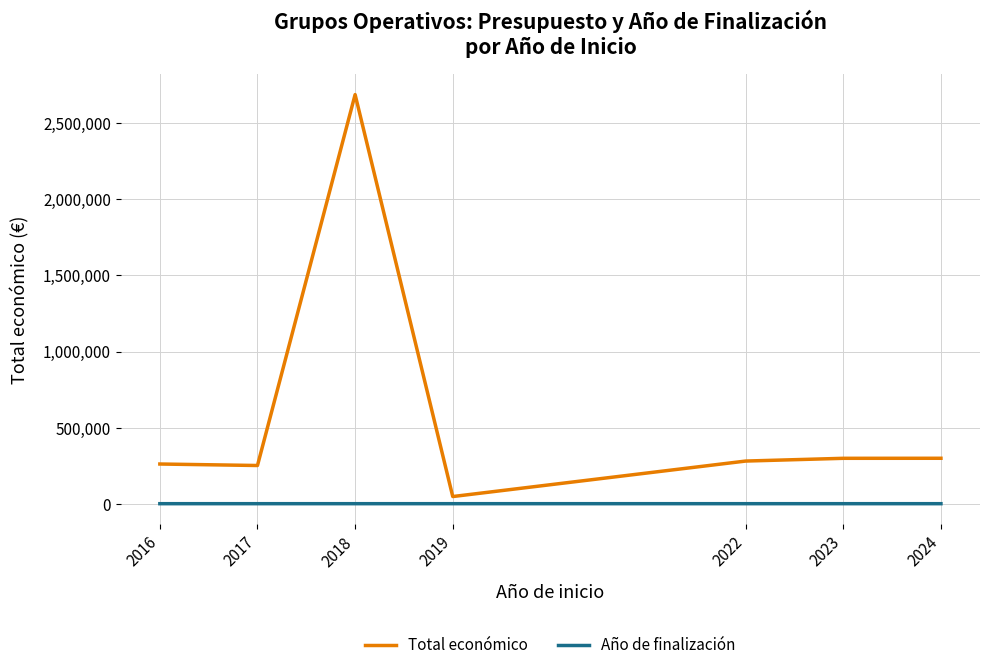

The value of Año de finalización at 2018 is 2021. True or false?

True